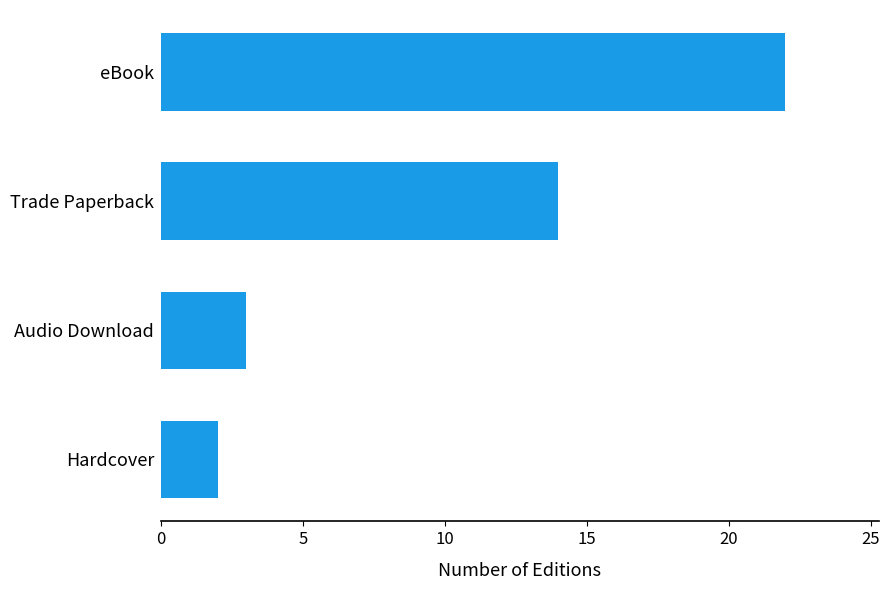

What is the change in value from Hardcover to Trade Paperback?

+12